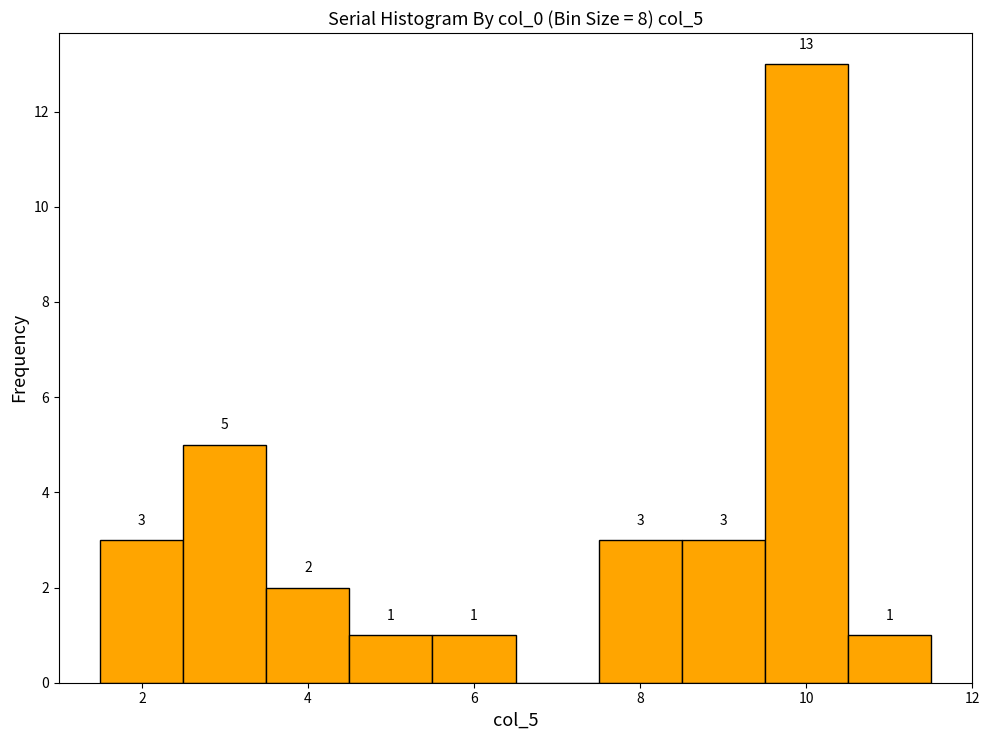

Over which range of the x-axis is the bar tallest?

9.5 to 10.5